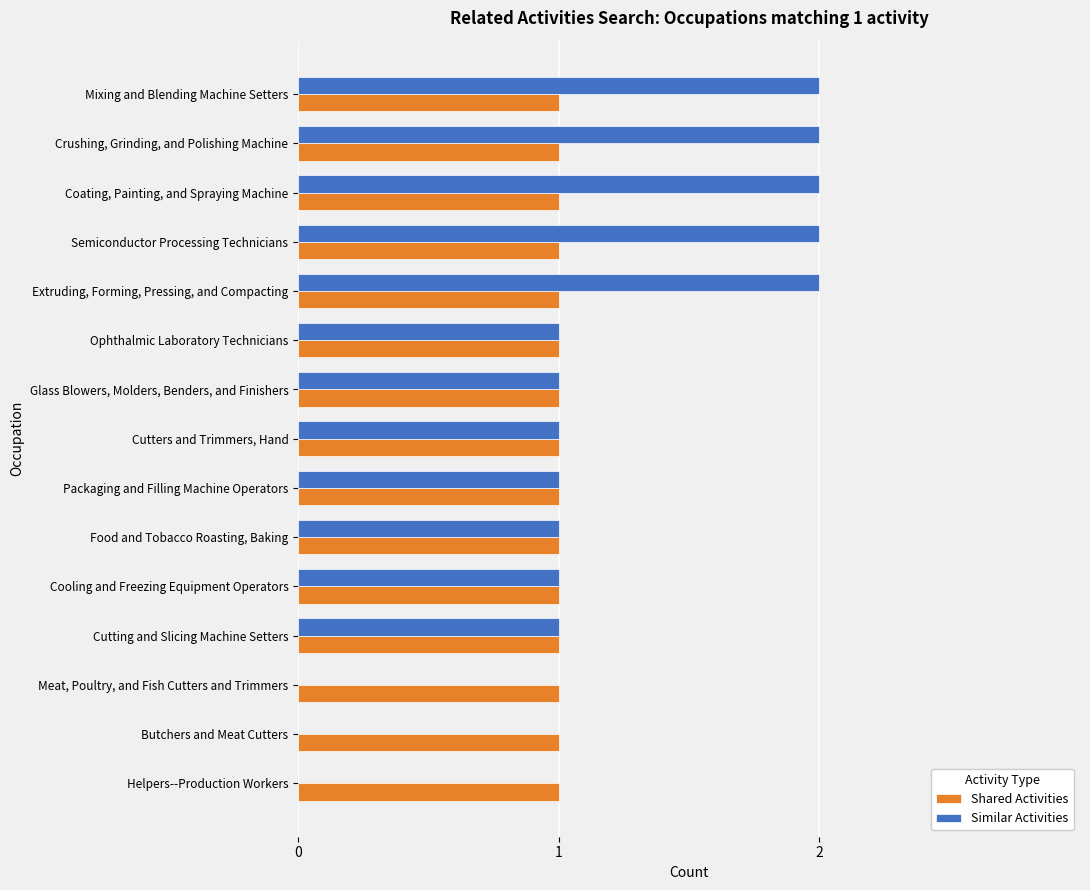

True or false: Shared Activities has a value of 1 at Meat, Poultry, and Fish Cutters and Trimmers.

True